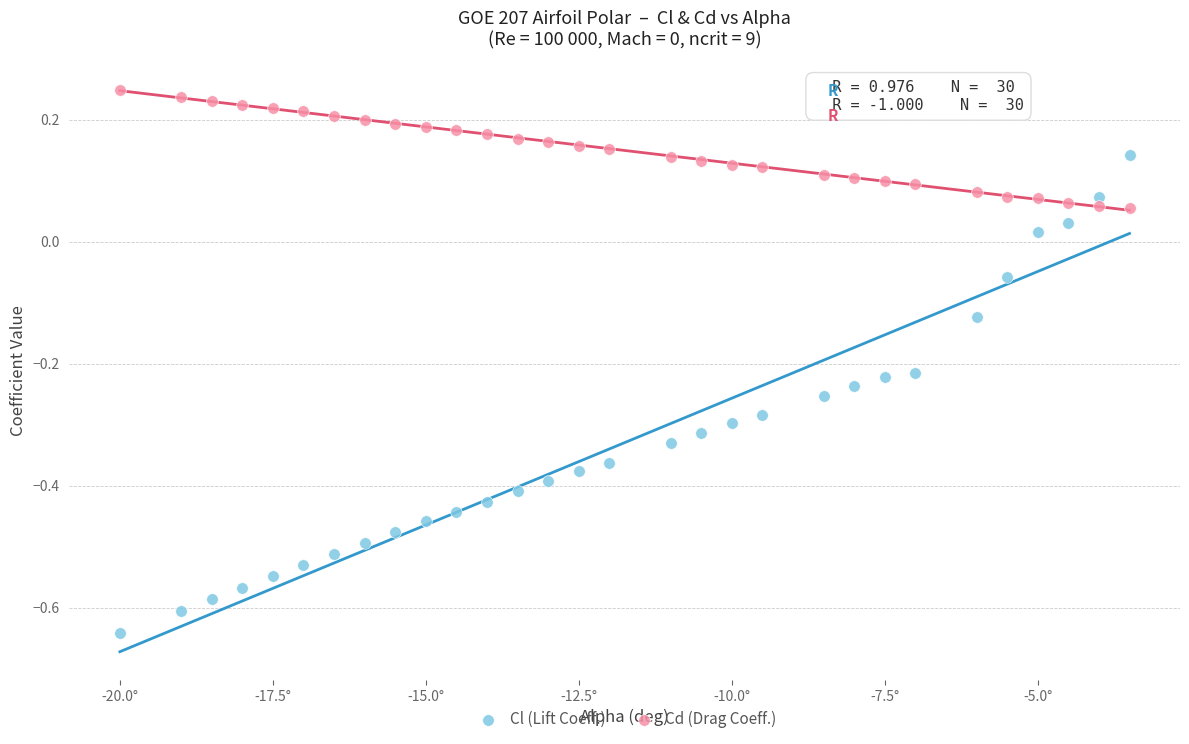

Across all data points, what is the range of X values (max minus min)?

16.5